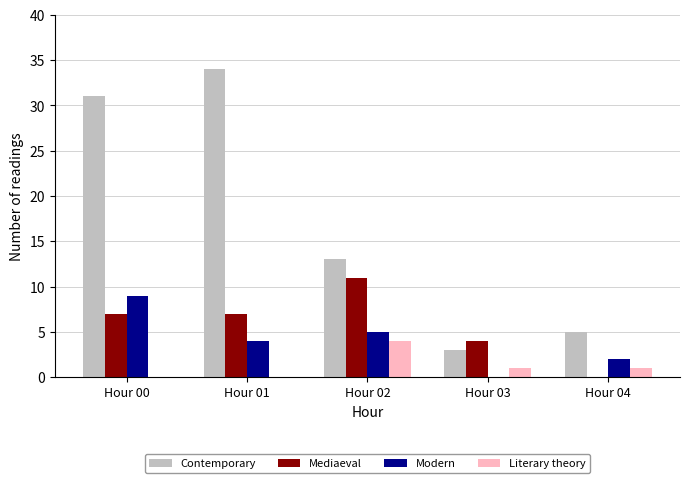

Reading left to right, list all the values displayed in this chart.

Contemporary: 31	34	13	3	5
Mediaeval: 7	7	11	4	0
Modern: 9	4	5	0	2
Literary theory: 0	0	4	1	1